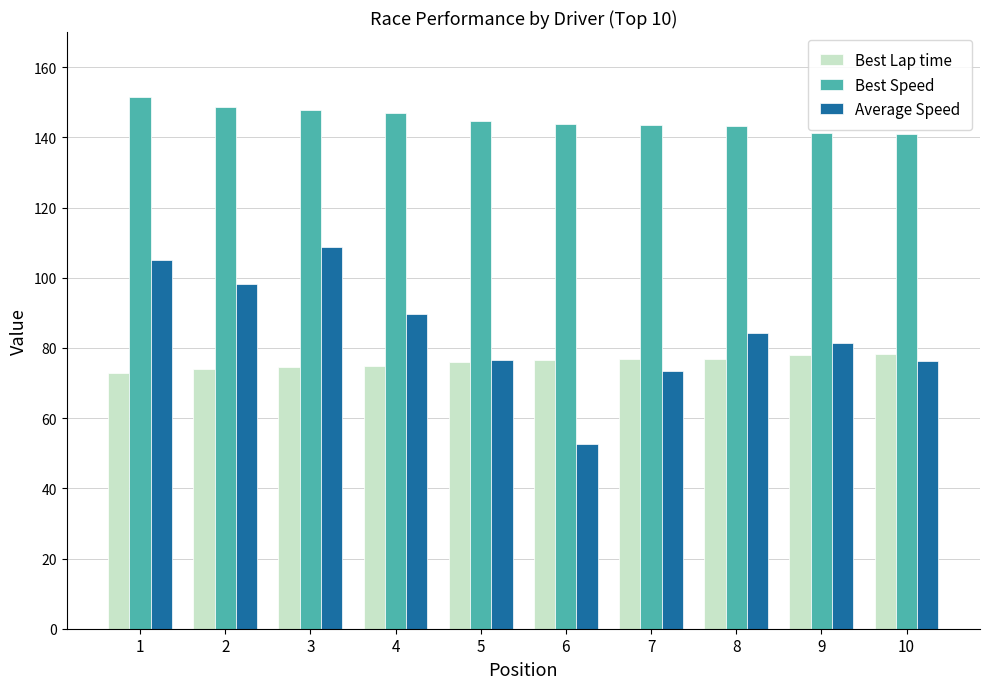

What is the difference between the Best Lap time values at 1 and 9?

5.2